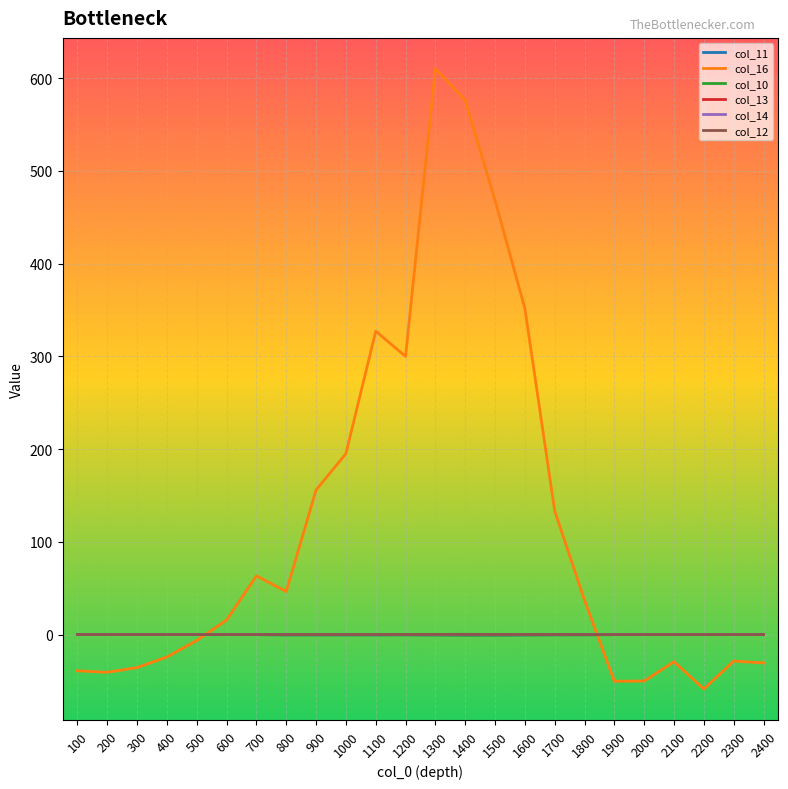

Which series has the largest total across all categories?

col_16